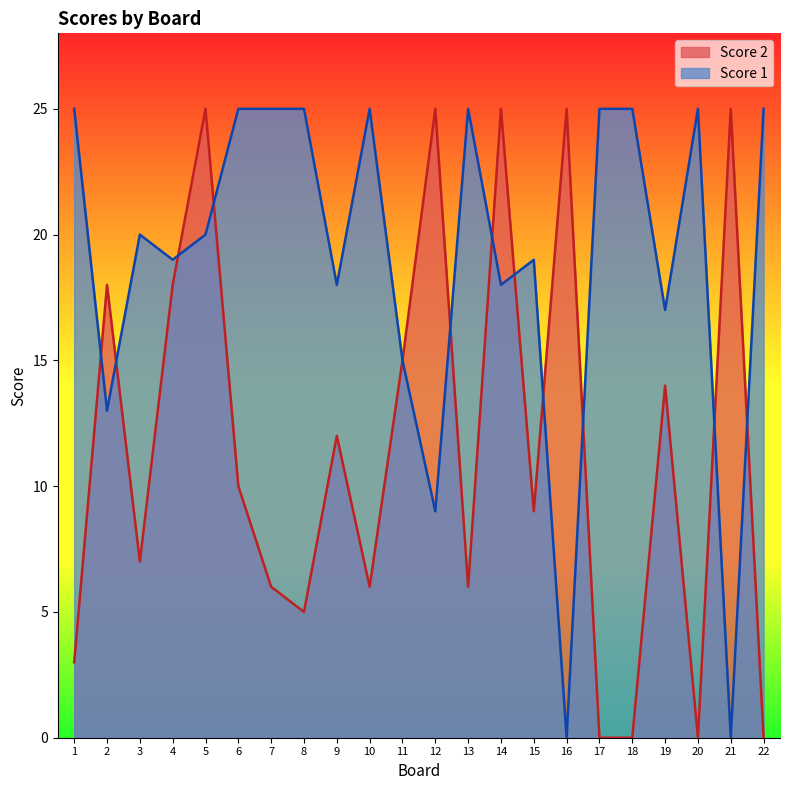

What is the value of the Score 1 point at the 18th from the left?

25